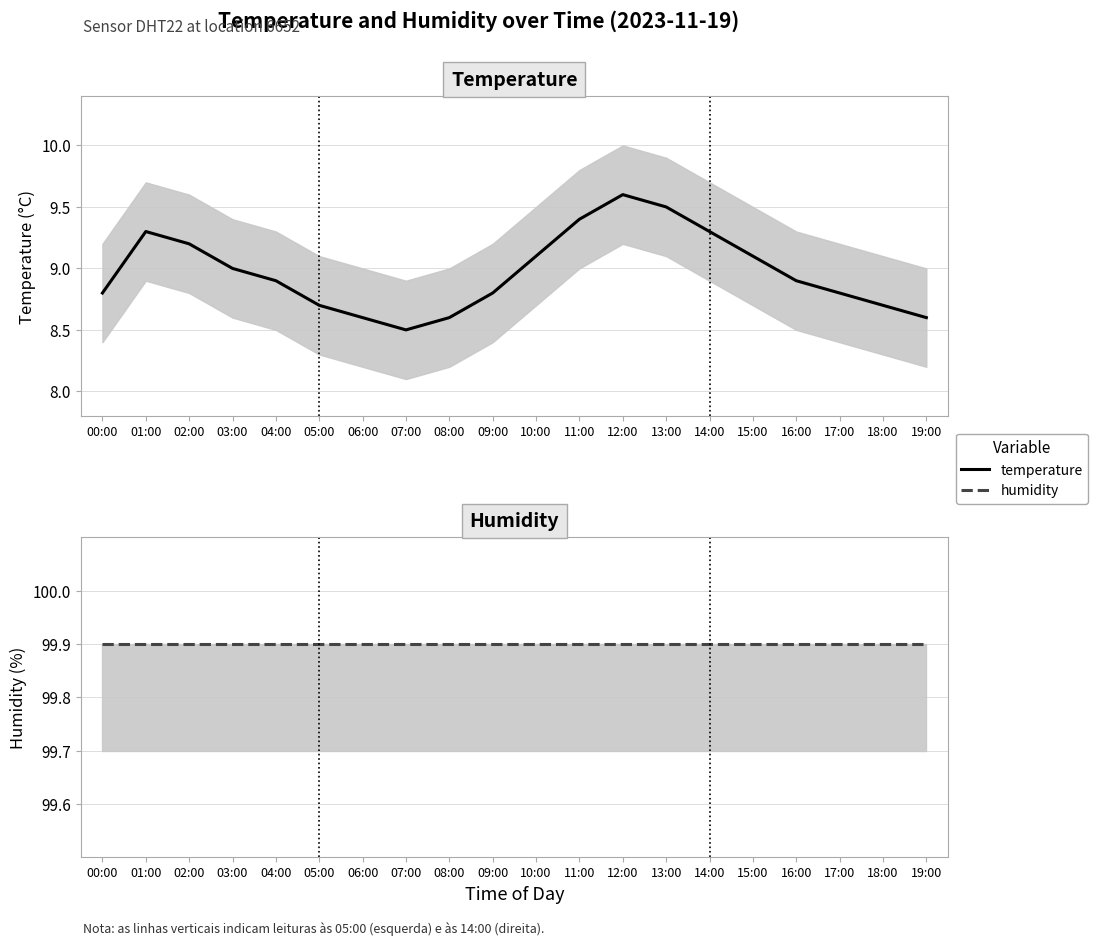

How many categories are shown in the chart?

20